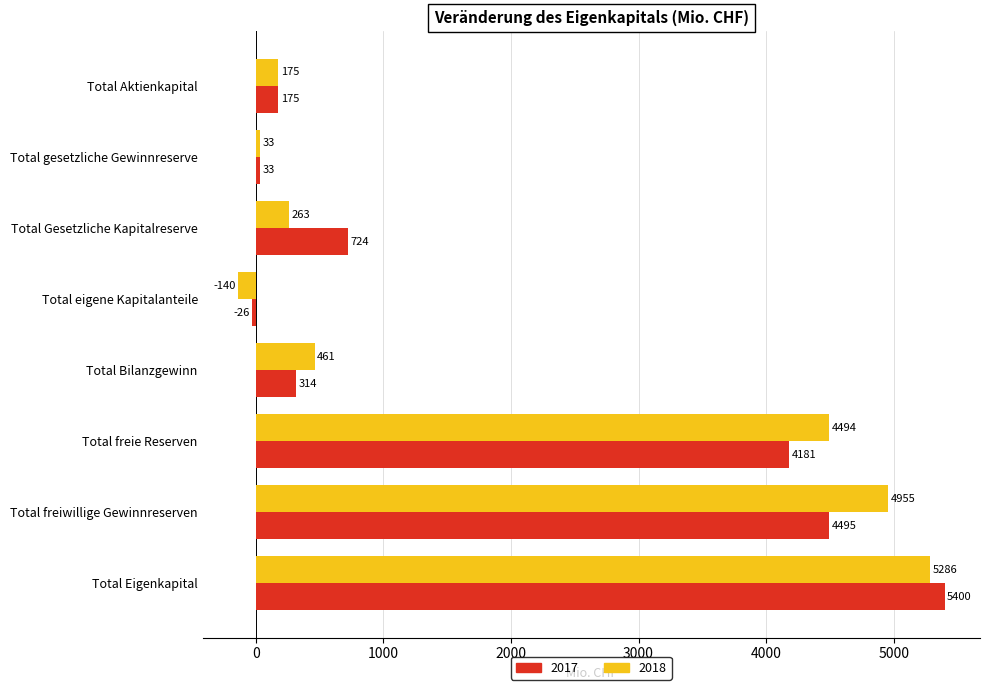

How many values in the 2018 series are below 461?

4